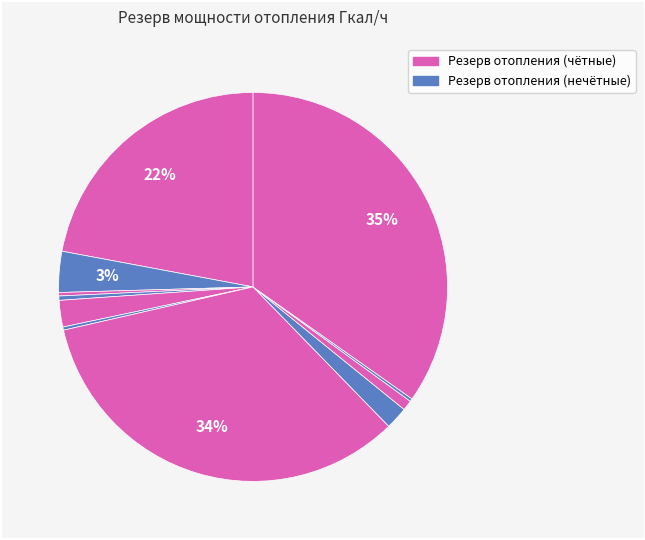

Does any single category account for the majority?

No